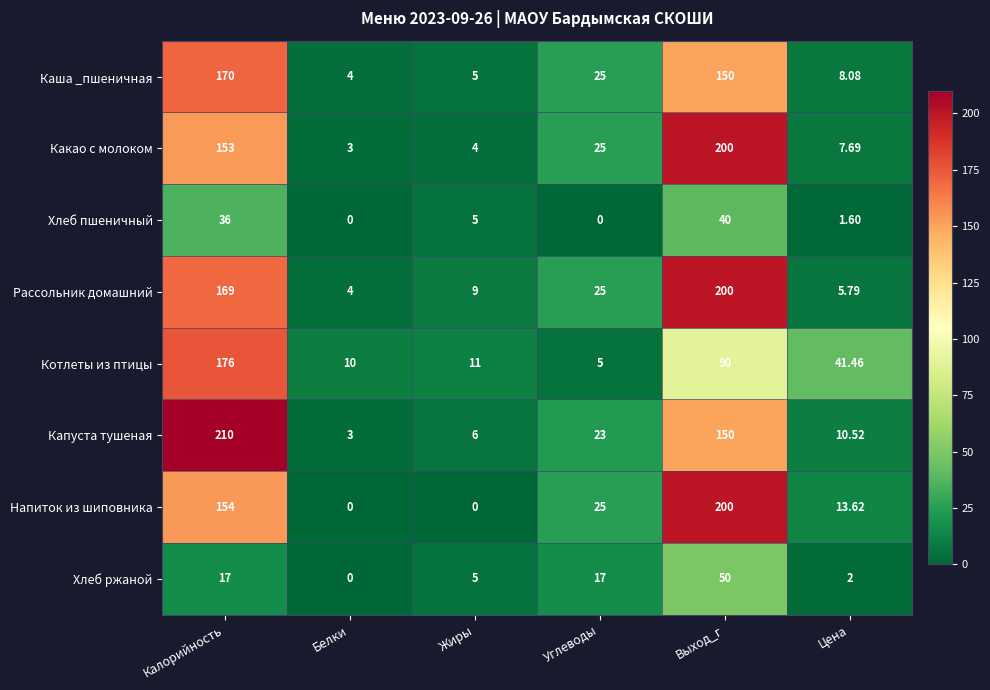

Rank the series at Калорийность from highest to lowest value.

Капуста тушеная, Котлеты из птицы, Каша _пшеничная, Рассольник домашний, Напиток из шиповника, Какао с молоком, Хлеб пшеничный, Хлеб ржаной